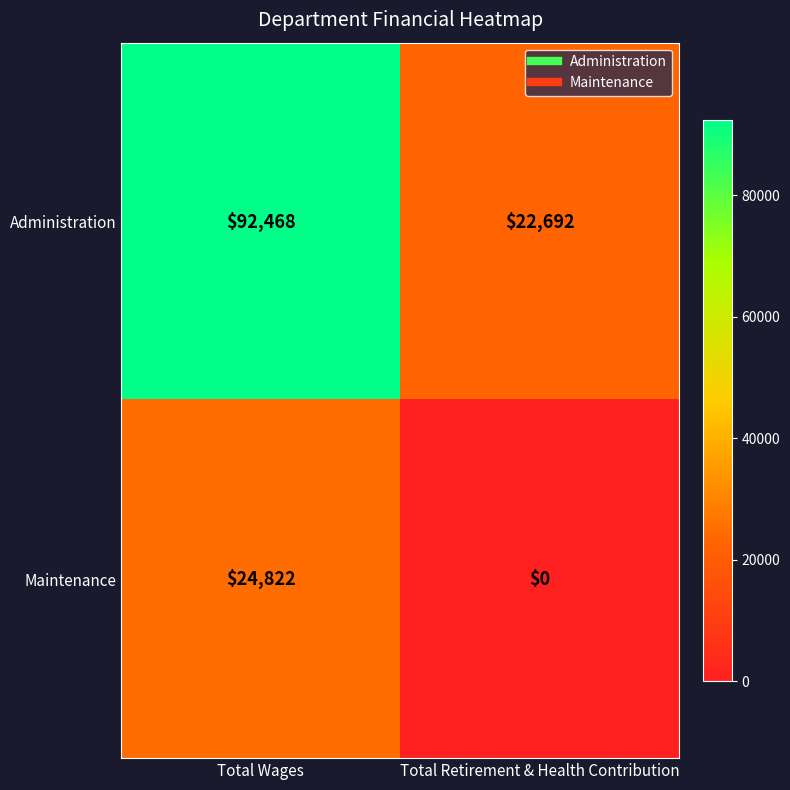

At Total Wages, list the series in order from largest to smallest.

Administration, Maintenance